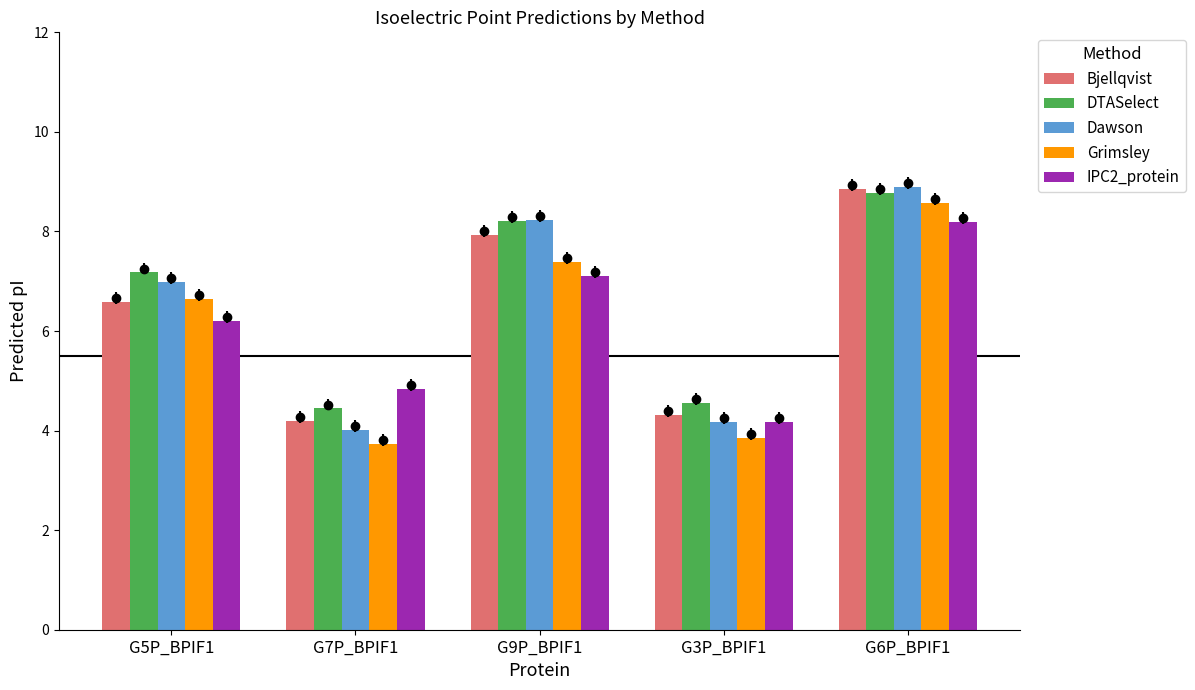

Between G9P_BPIF1 and G6P_BPIF1, which series saw the biggest shift?

Grimsley